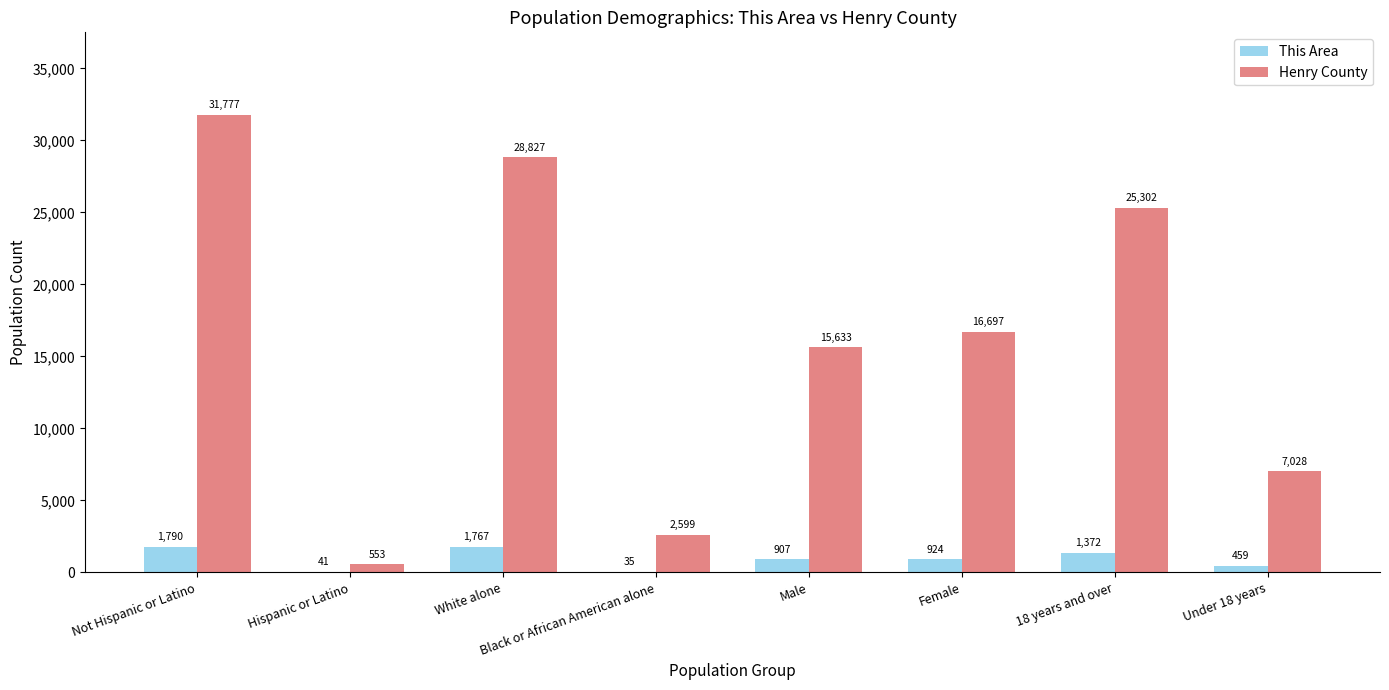

What is the sum of all Henry County values?

128416